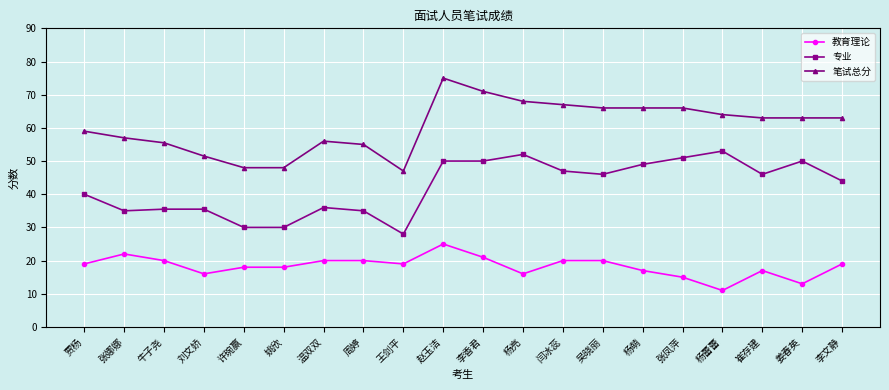

What is the minimum value shown in the chart?

11.0